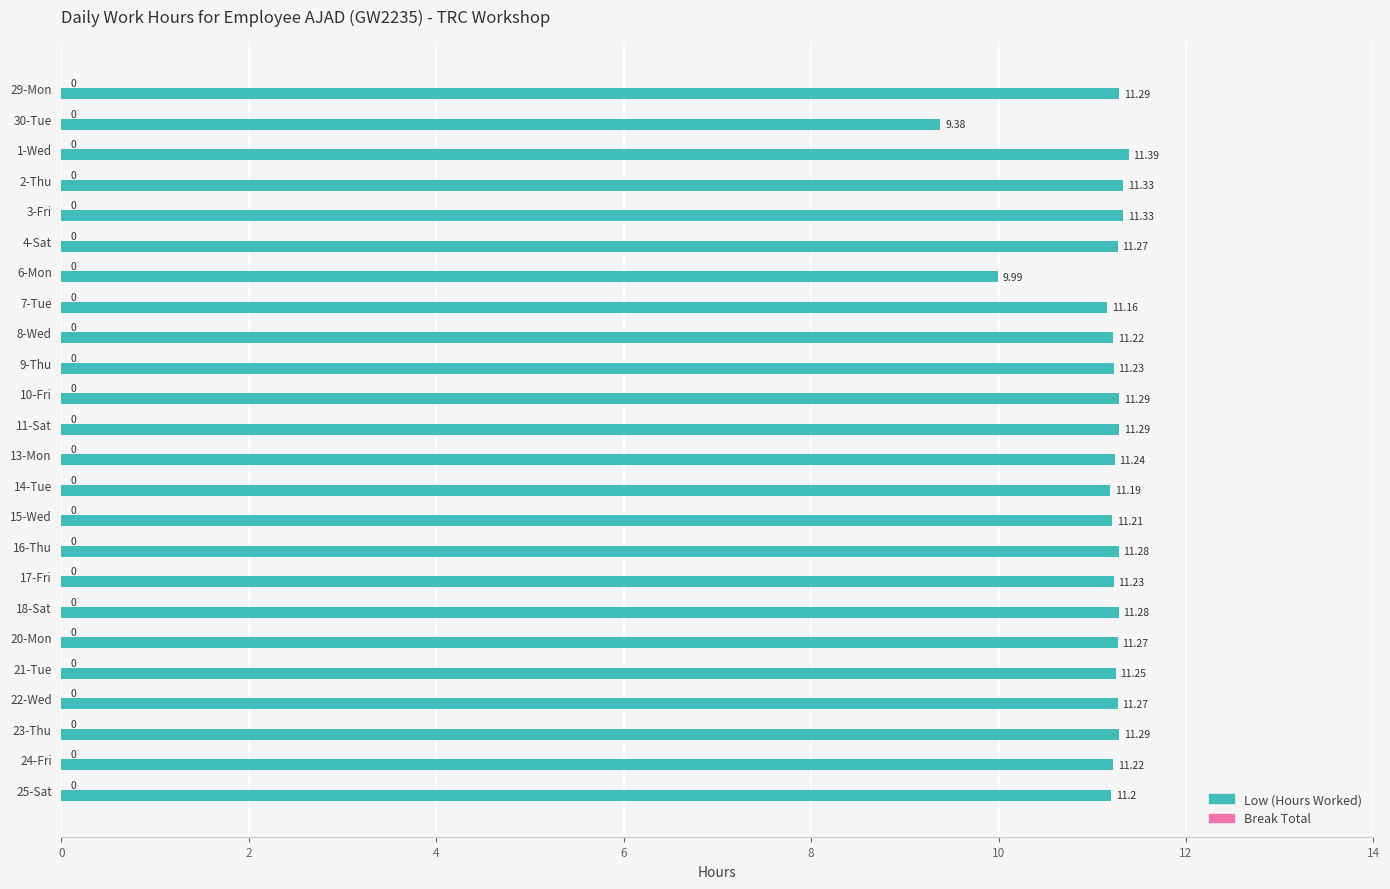

What is the ratio of the value at 10-Fri to the value at 22-Wed?

1.0